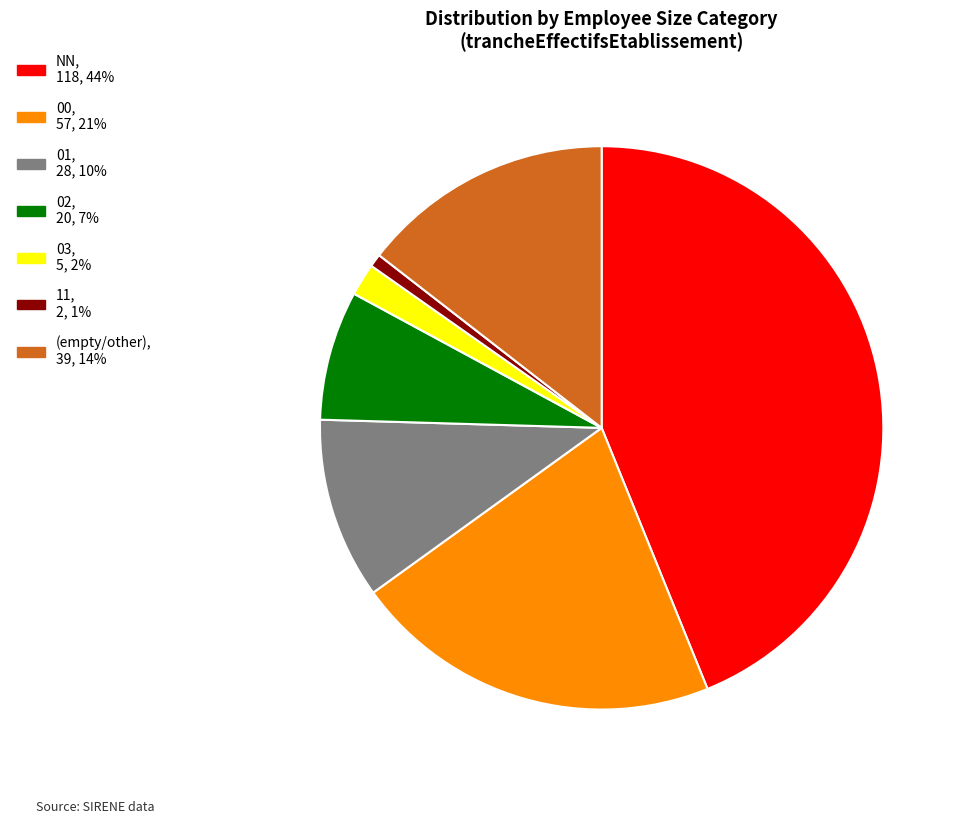

Does any single category account for the majority?

No